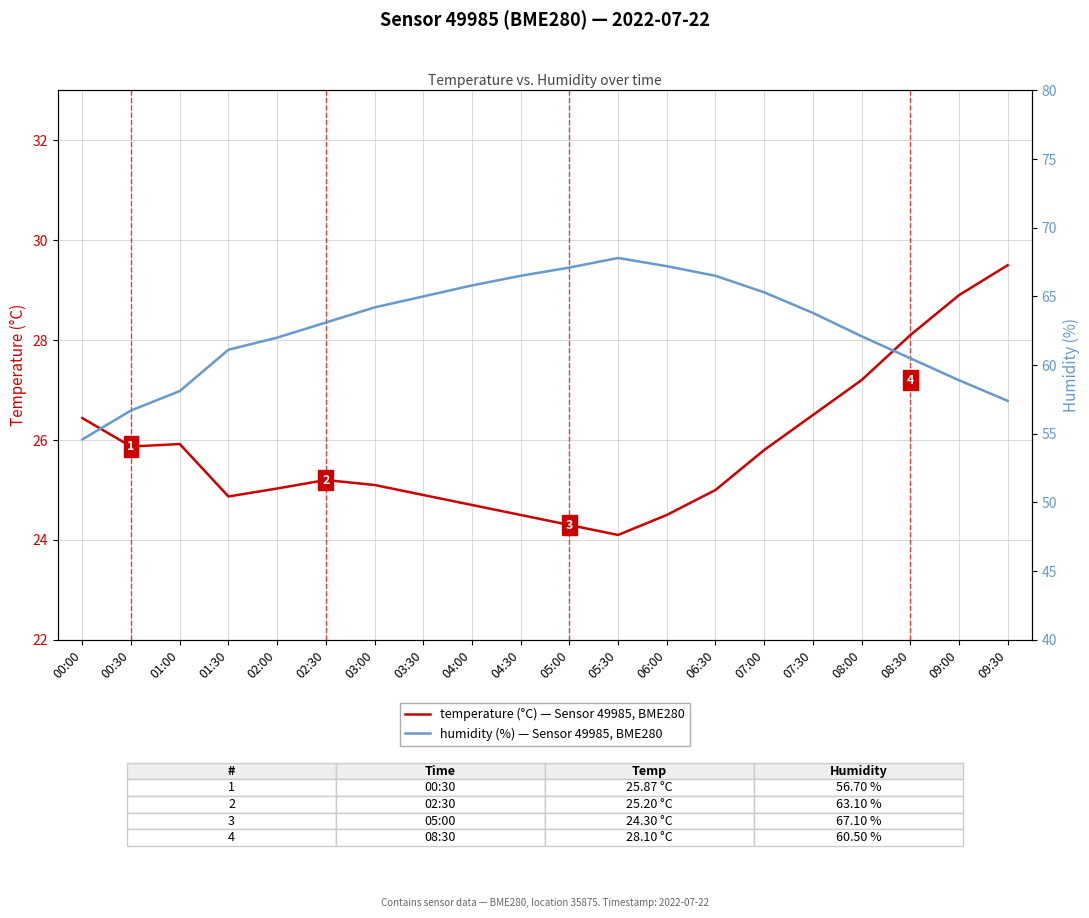

True or false: temperature (°C) and humidity (%) intersect in this chart.

False